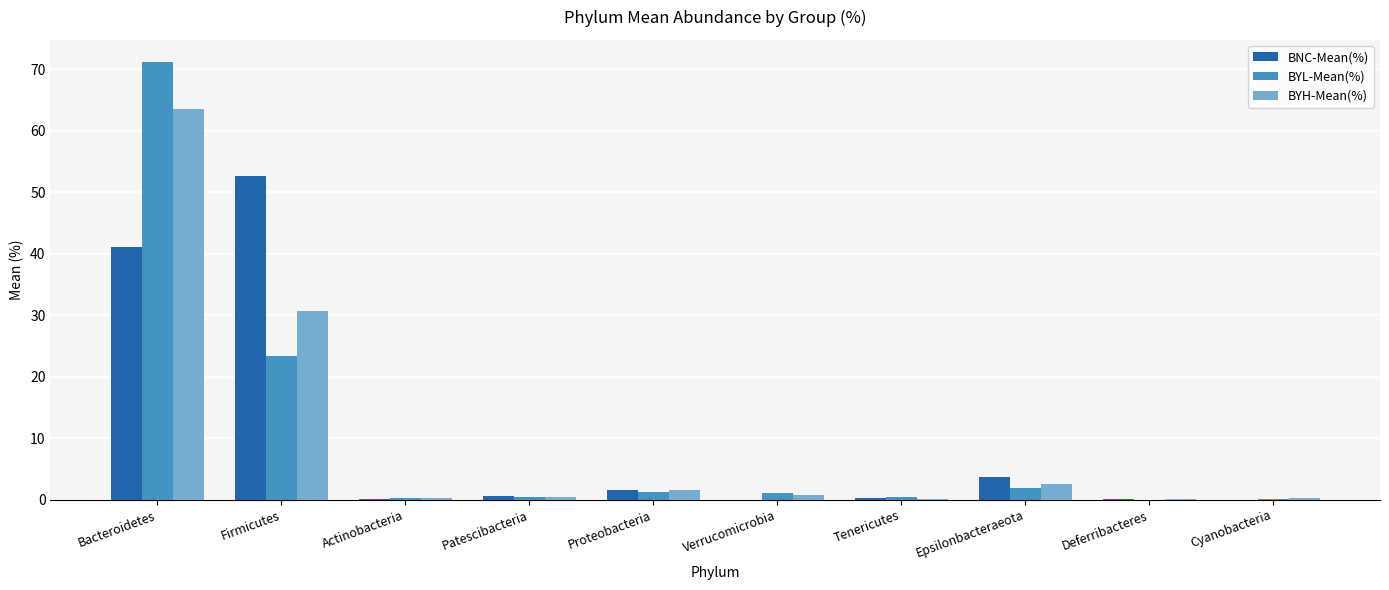

At which category is the sum across all series the highest?

Bacteroidetes